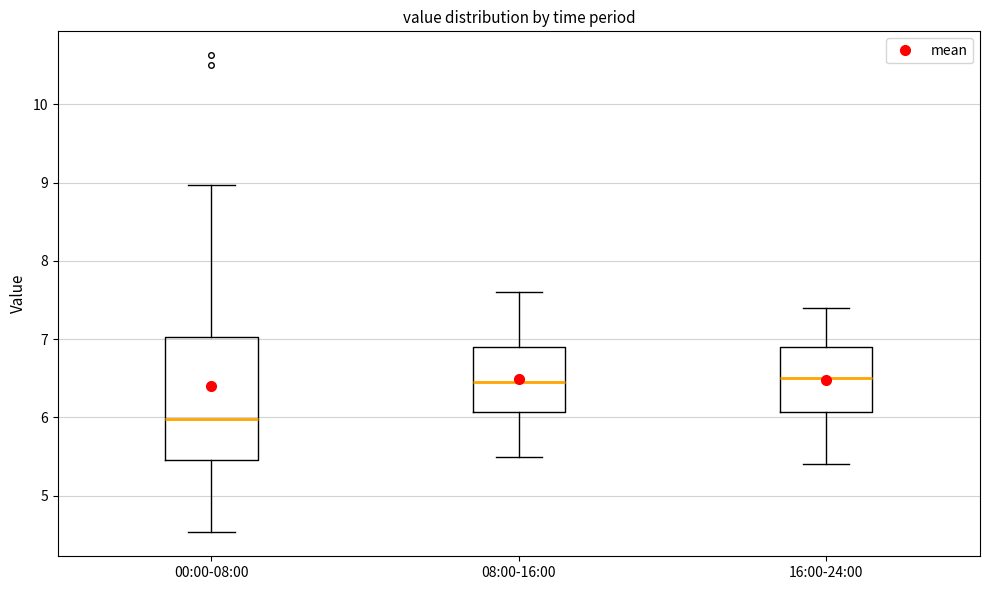

Comparing the boxes themselves (not the whiskers), which one is the tallest?

00:00-08:00